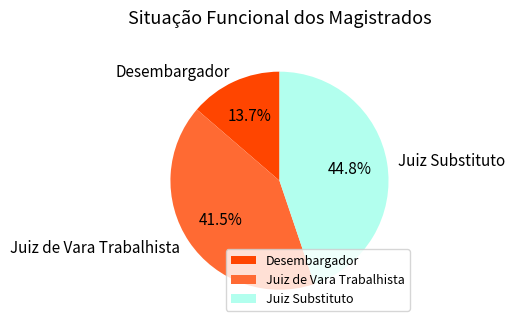

To the nearest percent, what portion does Desembargador represent?

14%